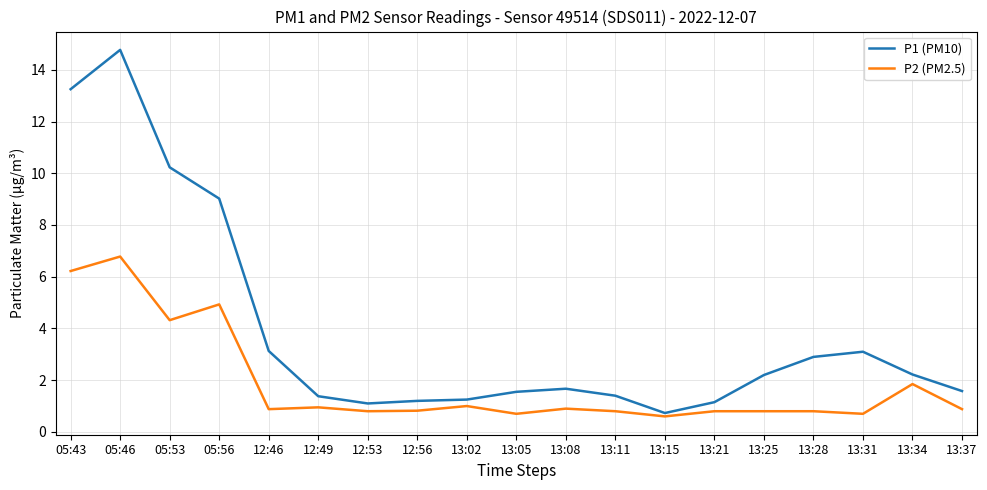

Is the value of P1 (PM10) at 13:37 greater than the value of P2 (PM2.5) at 13:37?

Yes